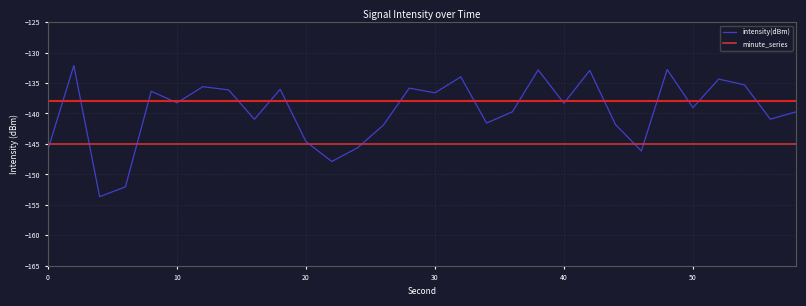

Rank the series by their average value, from highest to lowest.

intensity(dBm), minute_series